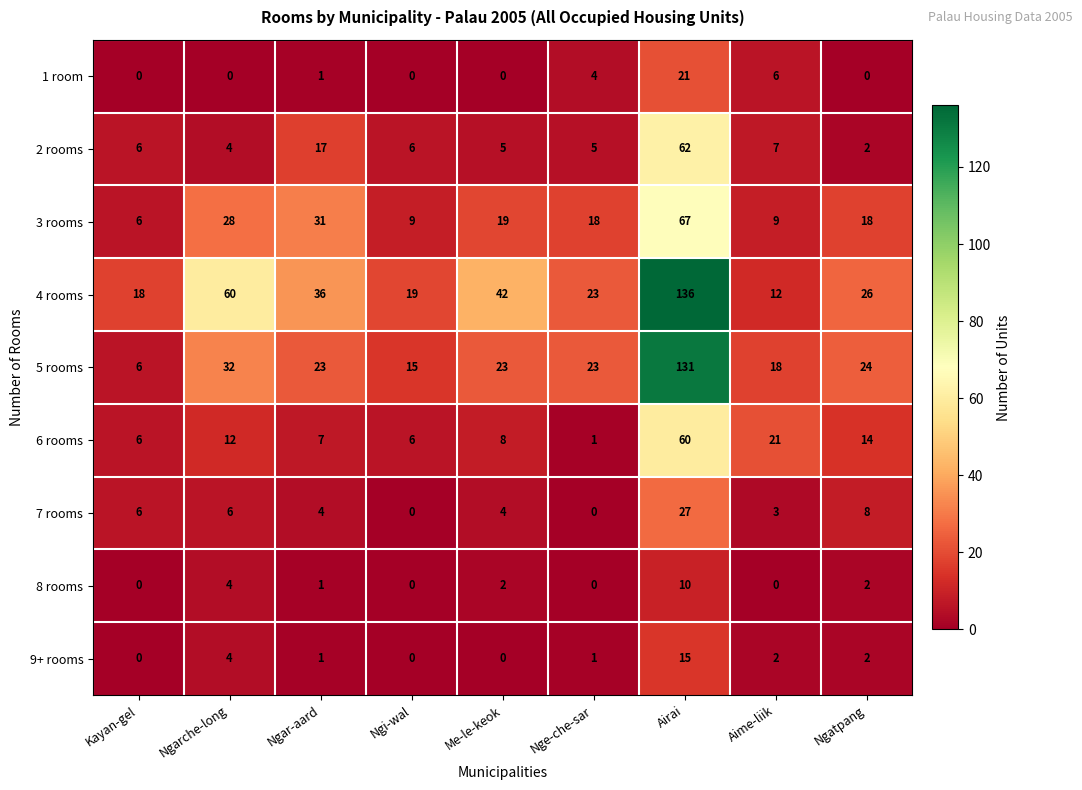

List the series in order of their peak value, highest first.

4 rooms, 5 rooms, 3 rooms, 2 rooms, 6 rooms, 7 rooms, 1 room, 9+ rooms, 8 rooms